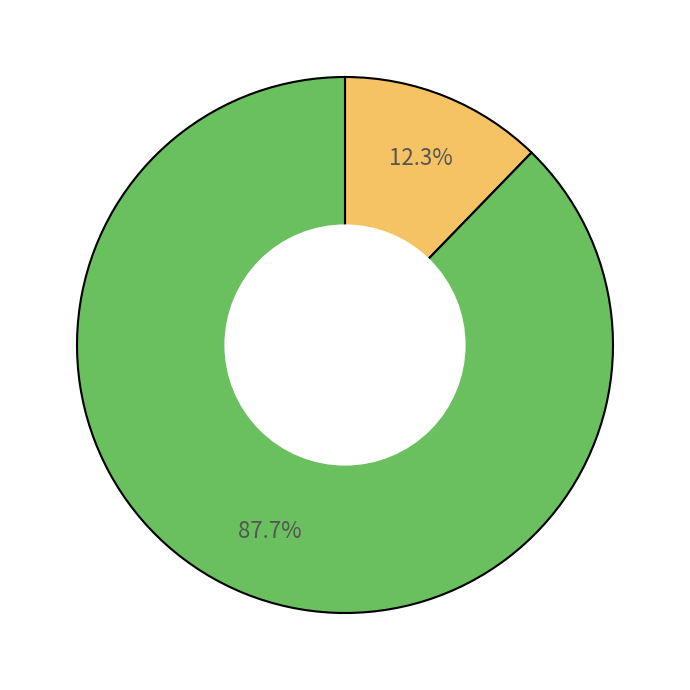

Is there any slice that represents more than half of the pie?

Yes